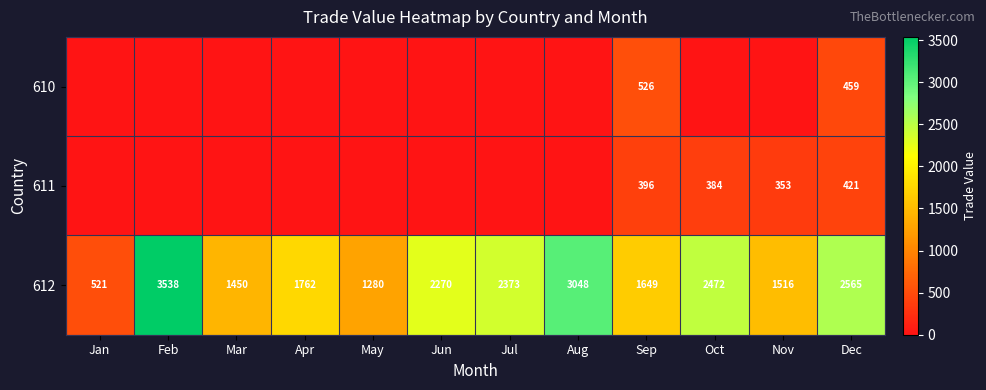

What is the average value of the 612 series?

2037